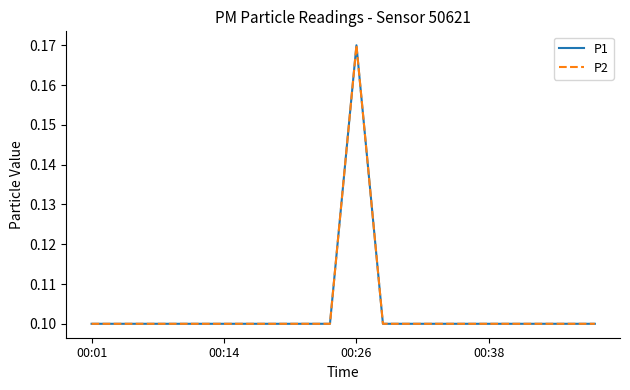

Which series has the largest total across all categories?

P1